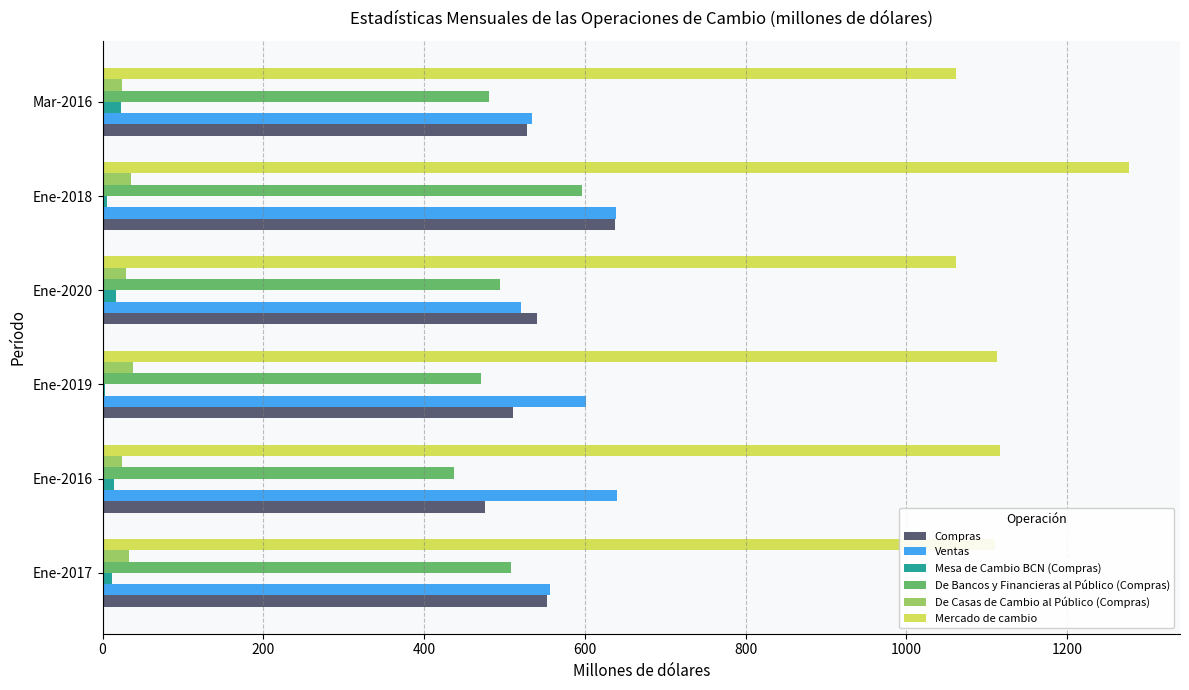

True or false: Ventas has a value of 639.4 at Ene-2018.

True